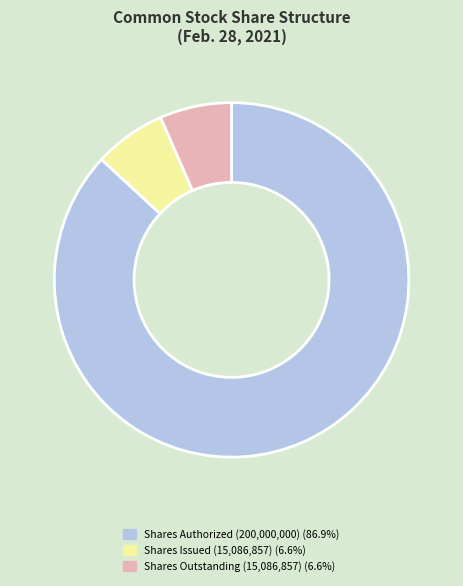

Is there any slice that represents more than half of the pie?

Yes